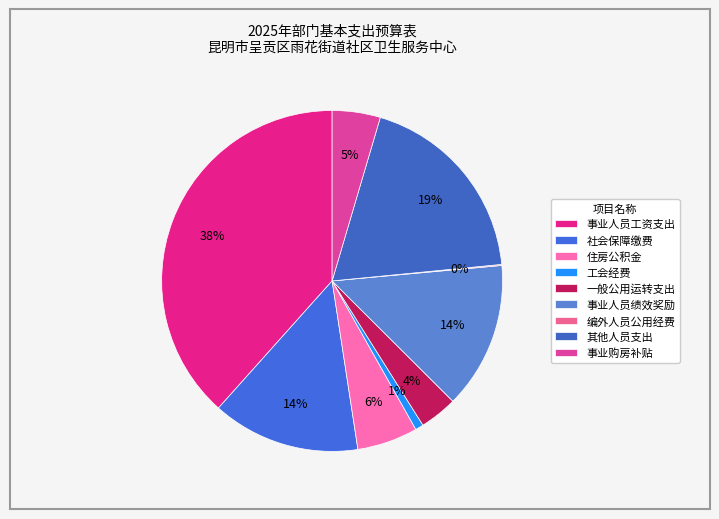

To the nearest percent, what is the difference between the largest and smallest slice percentages?

38%